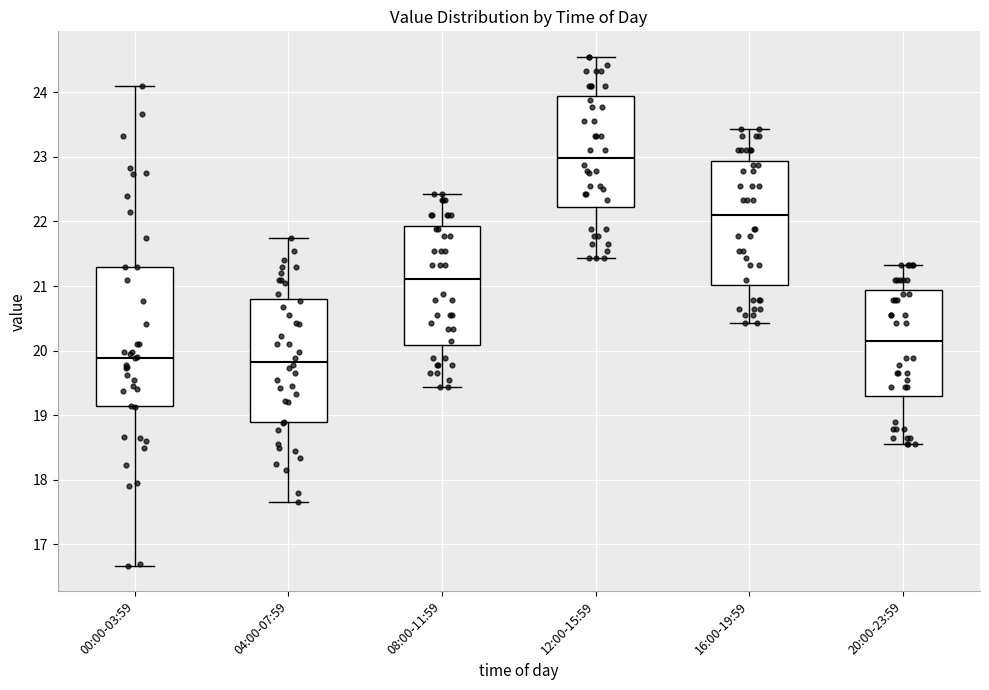

Which box is the tallest, from its lower edge to its upper edge?

00:00-03:59